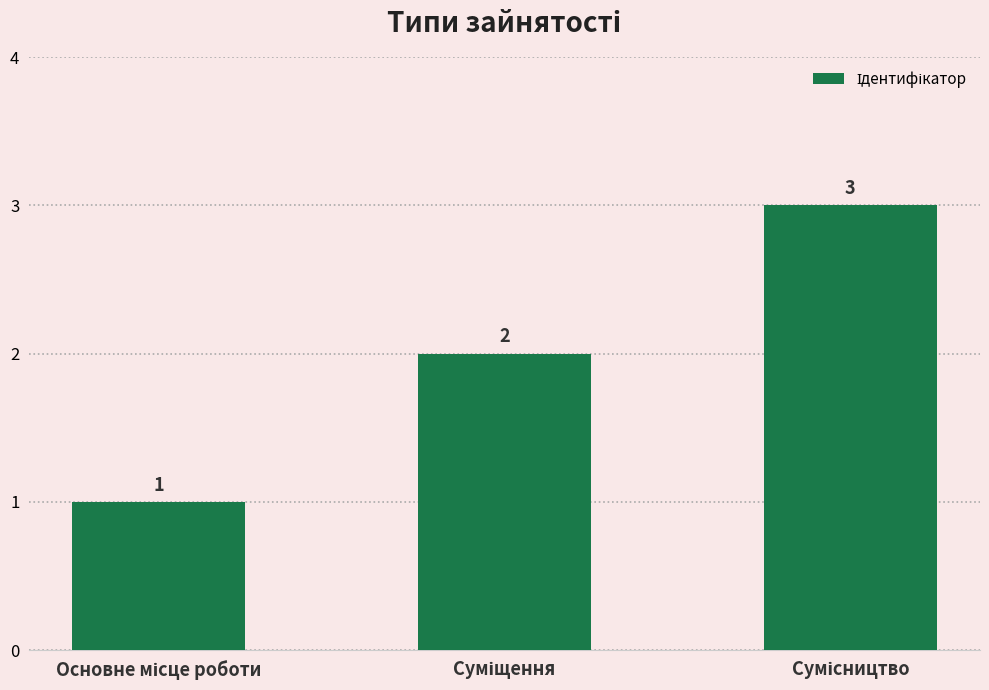

What is the value of the 1st bar from the left?

1